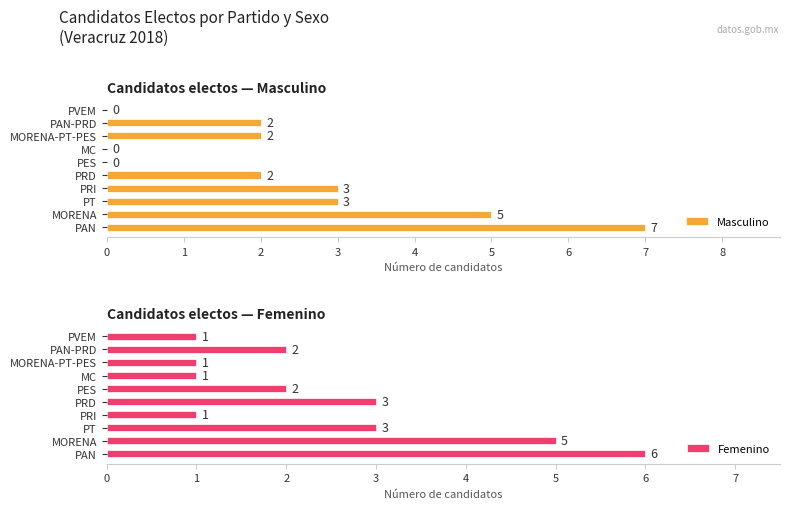

How many bars are there in total?

20